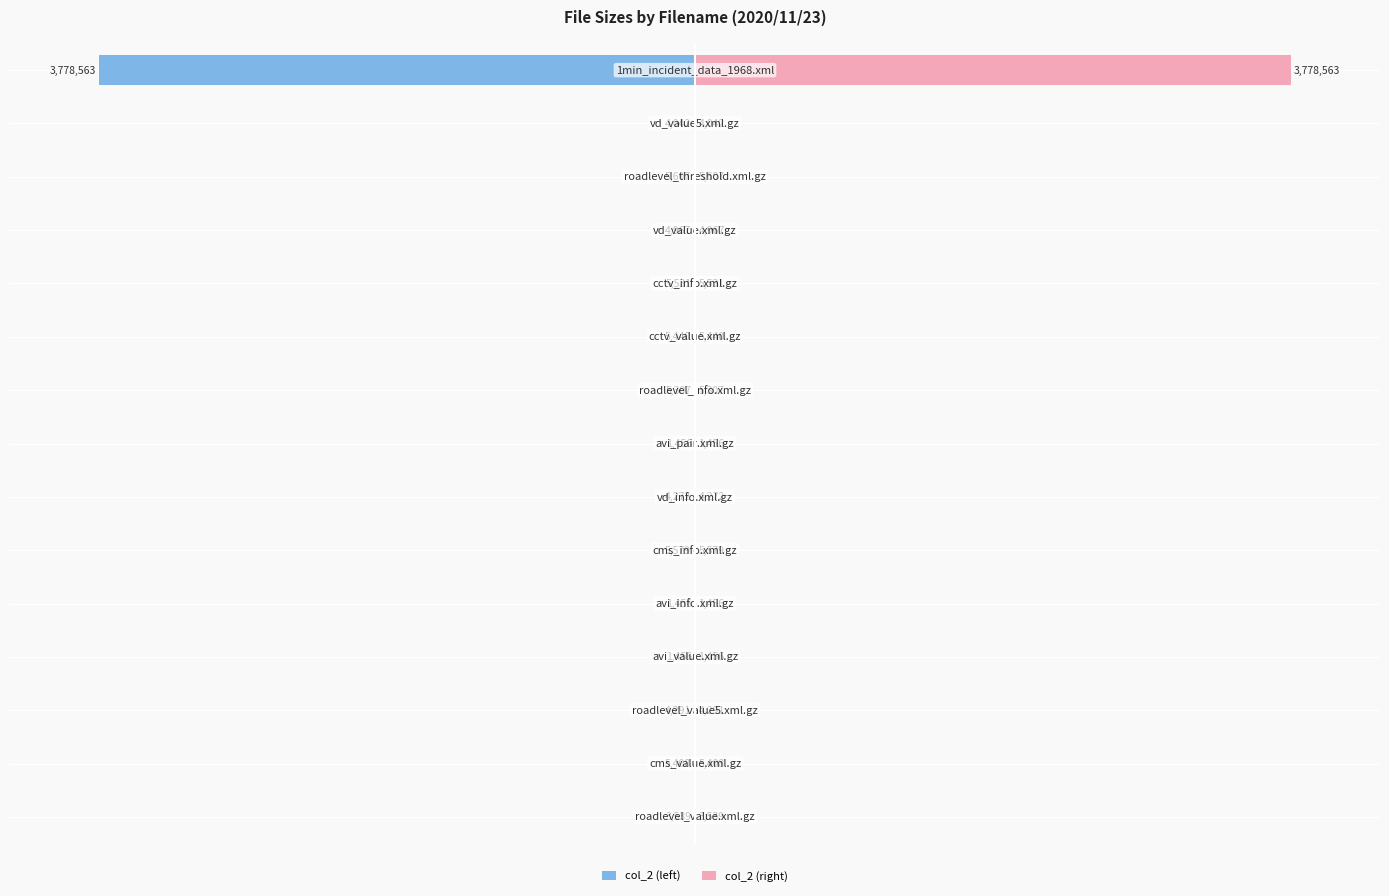

What is the spread (max minus min) of values at 14?

200.0